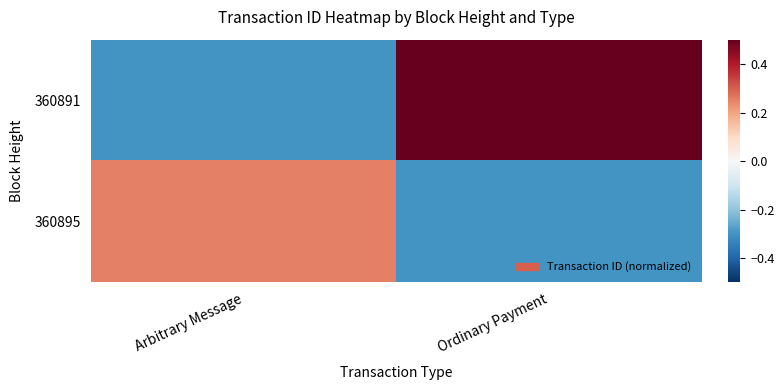

At which category is the sum across all series the highest?

Ordinary Payment